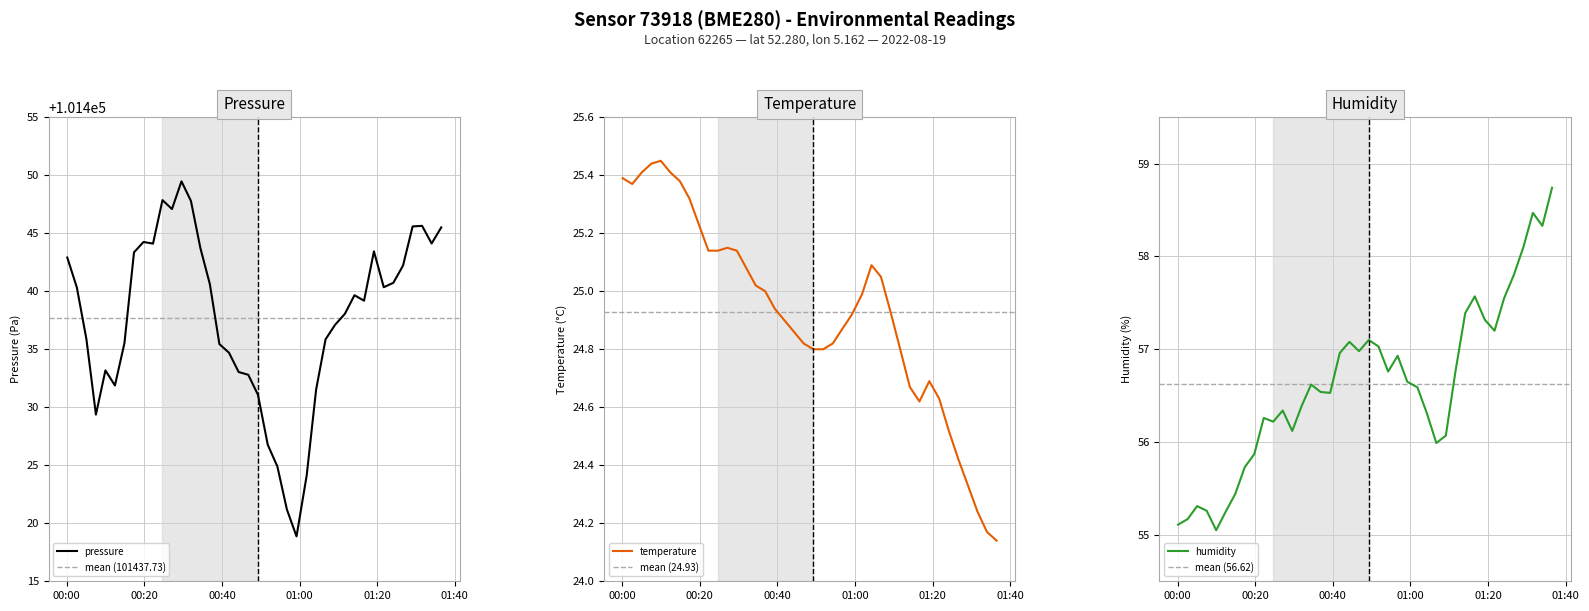

True or false: humidity has more than 0 points higher than both neighbors.

True